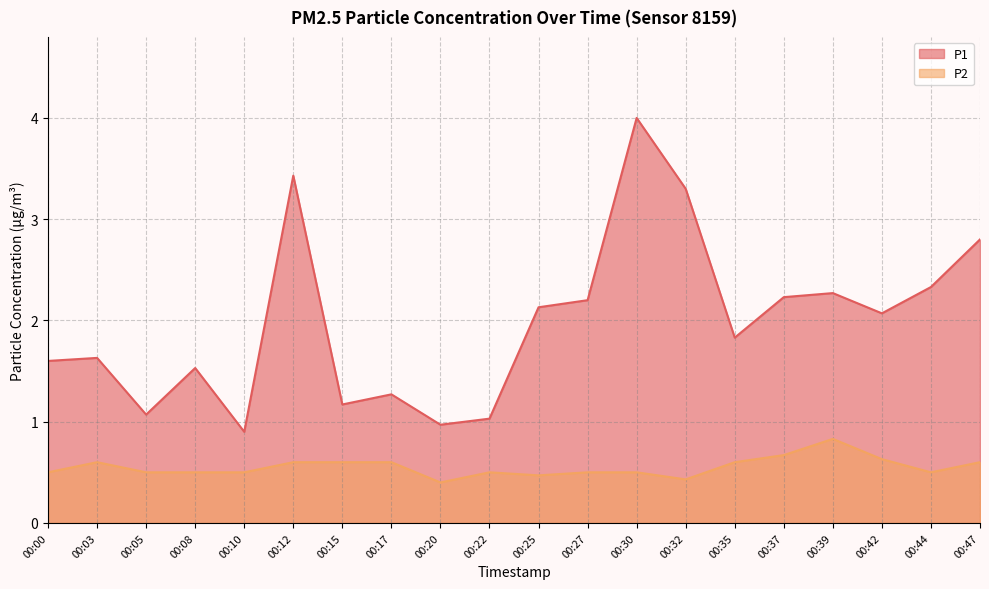

Reading left to right, transcribe all the data shown in this chart.

P1: 00:00=1.6	00:03=1.6	00:05=1.1	00:08=1.5	00:10=0.9	00:12=3.4	00:15=1.2	00:17=1.3	00:20=1.0	00:22=1.0	00:25=2.1	00:27=2.2	00:30=4.0	00:32=3.3	00:35=1.8	00:37=2.2	00:39=2.3	00:42=2.1	00:44=2.3	00:47=2.8
P2: 00:00=0.5	00:03=0.6	00:05=0.5	00:08=0.5	00:10=0.5	00:12=0.6	00:15=0.6	00:17=0.6	00:20=0.4	00:22=0.5	00:25=0.5	00:27=0.5	00:30=0.5	00:32=0.4	00:35=0.6	00:37=0.7	00:39=0.8	00:42=0.6	00:44=0.5	00:47=0.6